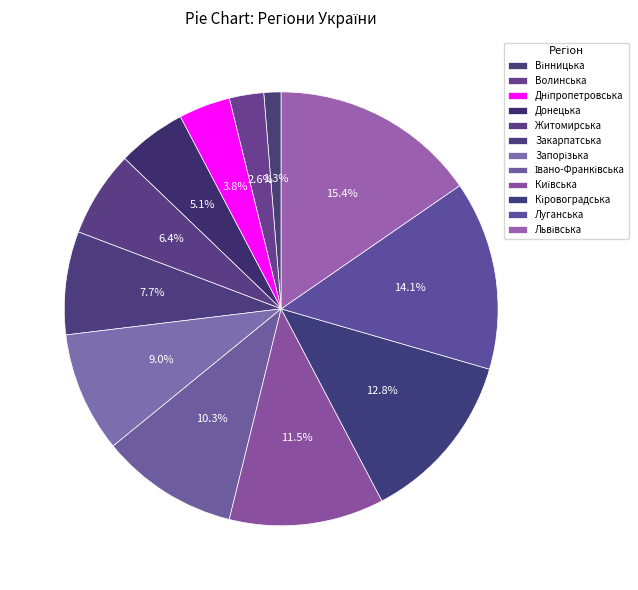

Count the number of slices in the pie.

12